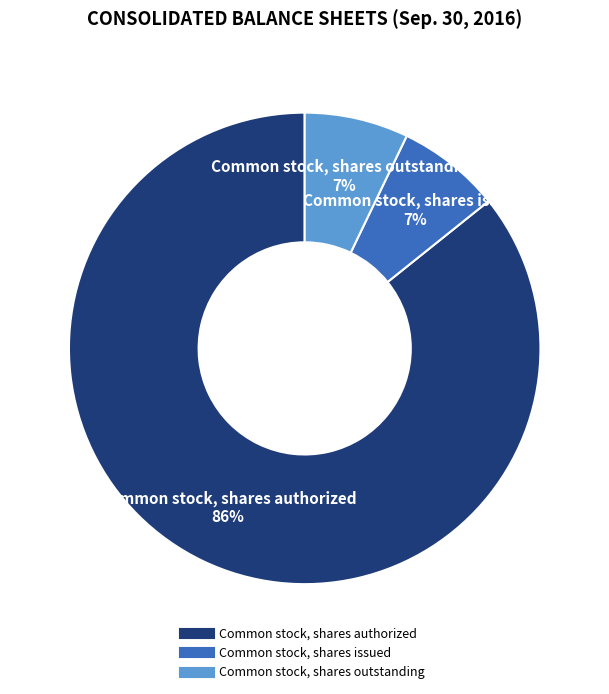

Which category has the biggest portion of the pie?

Common stock, shares authorized